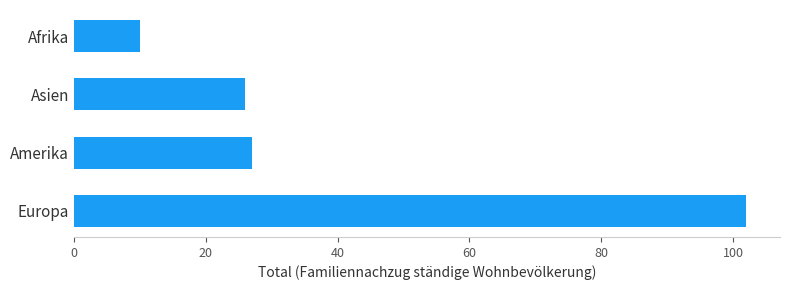

True or false: the data shows 4 at Afrika.

False